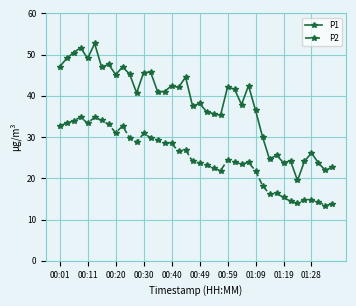

What is the value of the P2 point at the 15th from the left?

29.2